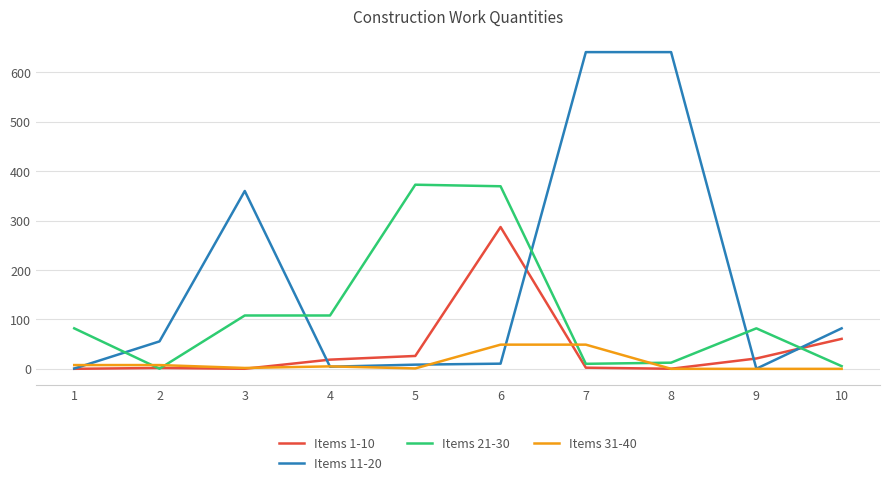

The value of Items 11-20 at 7 is 343.9. True or false?

False